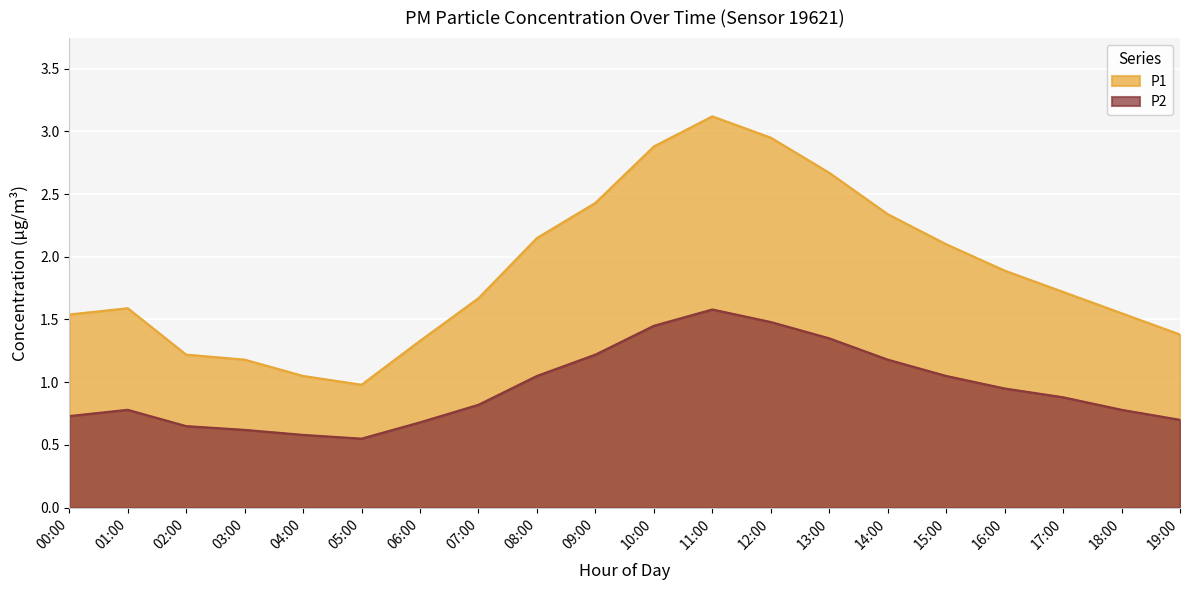

List the labels in order of P1 value, largest first.

11:00, 12:00, 10:00, 13:00, 09:00, 14:00, 08:00, 15:00, 16:00, 17:00, 07:00, 01:00, 18:00, 00:00, 19:00, 06:00, 02:00, 03:00, 04:00, 05:00